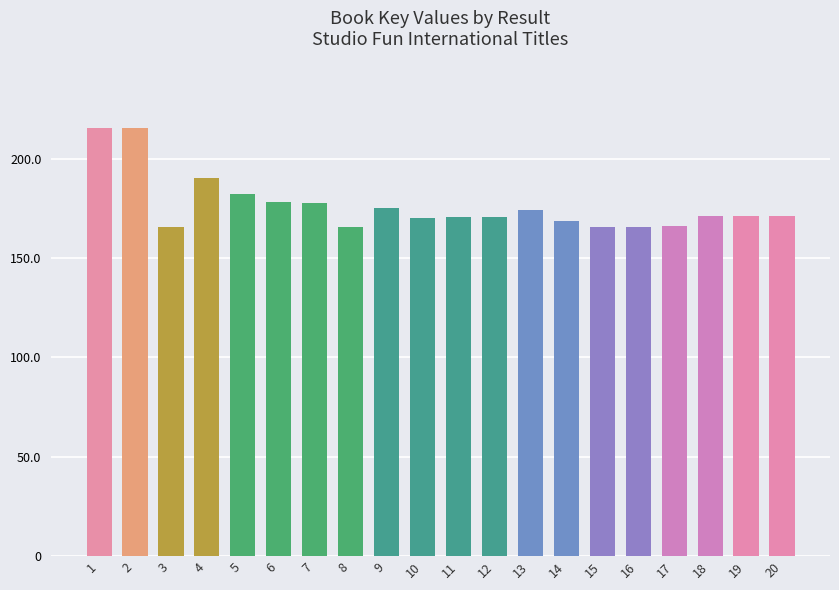

Are the bars horizontal?

No